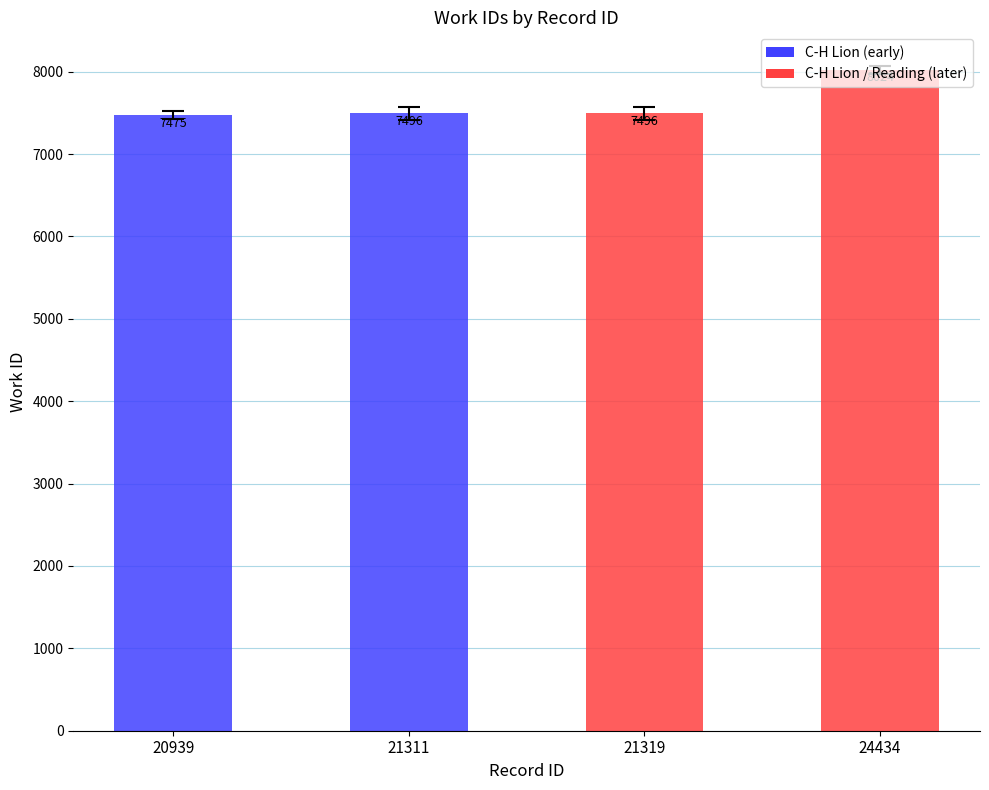

What is the value of the 2nd bar from the left?

7496